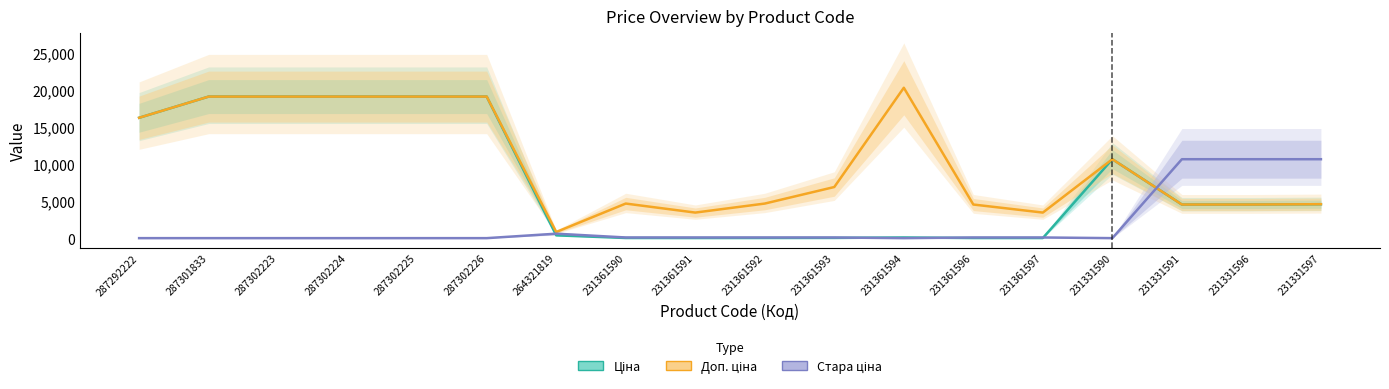

Does the chart display data point markers on the line(s)?

No